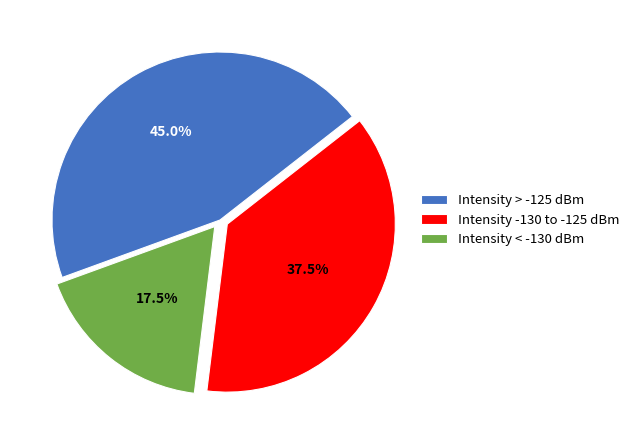

Is there any slice that represents more than half of the pie?

No